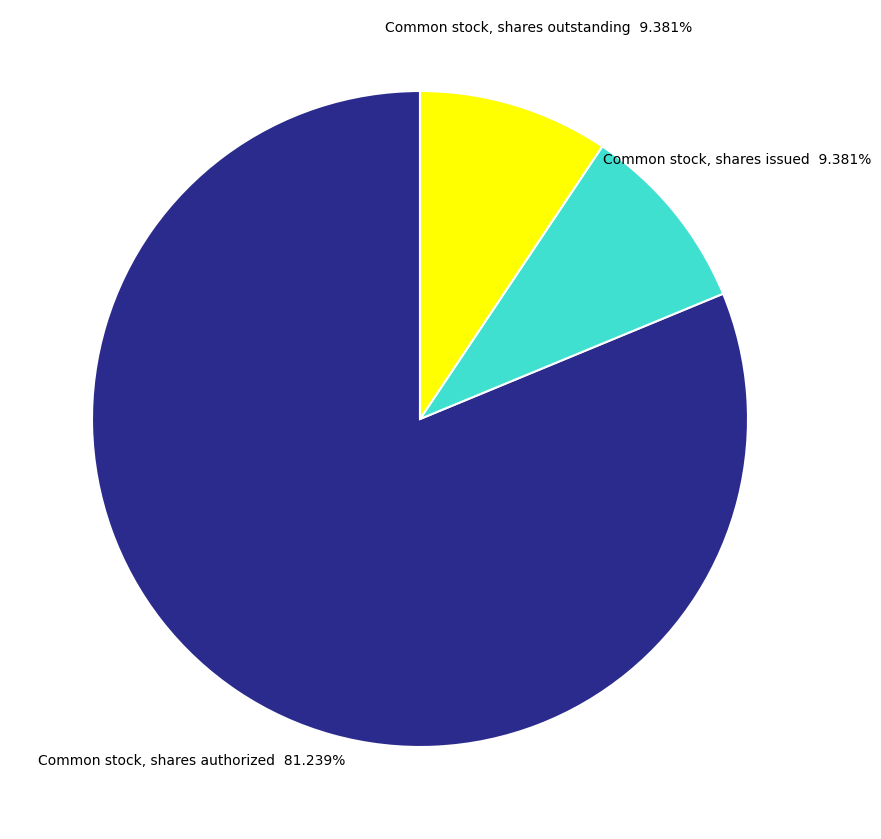

To the nearest percent, what is the difference between the largest and smallest slice percentages?

72%